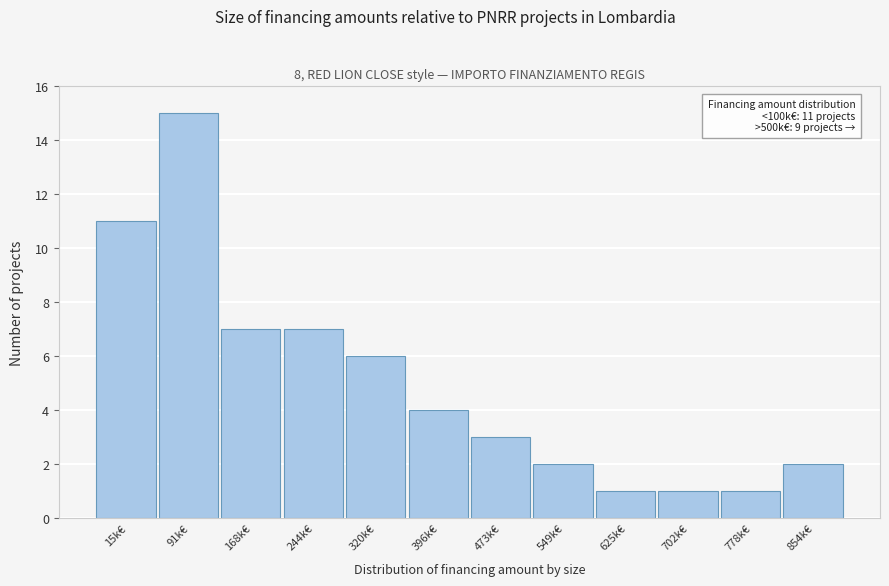

Reading left to right, list all the values displayed in this chart.

15k€=11	91k€=15	168k€=7	244k€=7	320k€=6	396k€=4	473k€=3	549k€=2	625k€=1	702k€=1	778k€=1	854k€=2